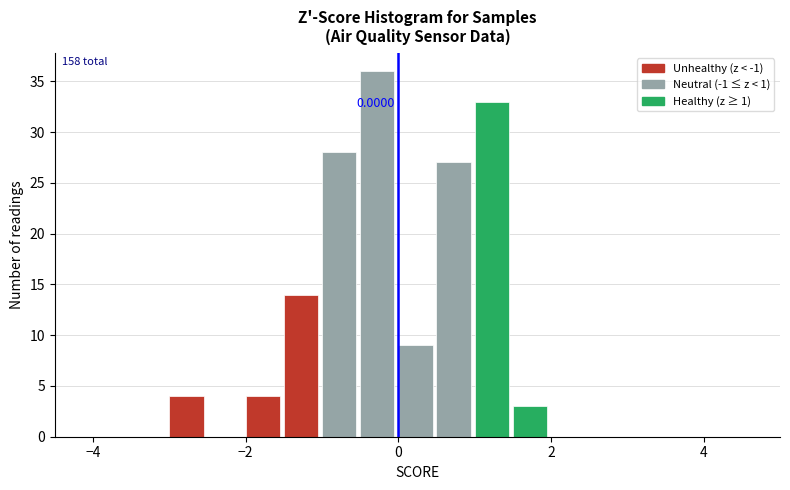

Around what value on the x-axis is the tallest bar? Give the approximate position of its centre, as read against the axis.

-0.2